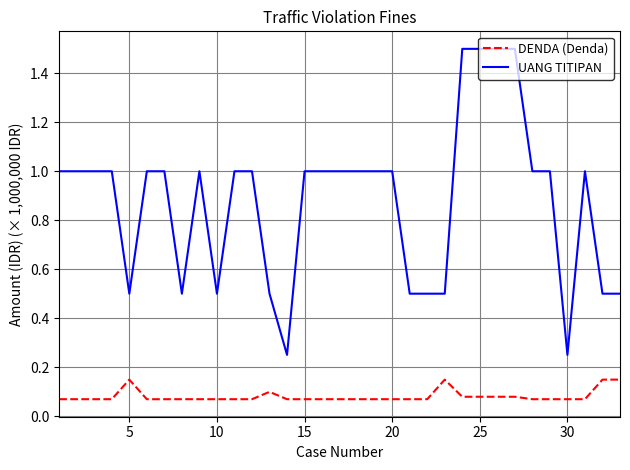

Does the chart have visible grid lines?

Yes